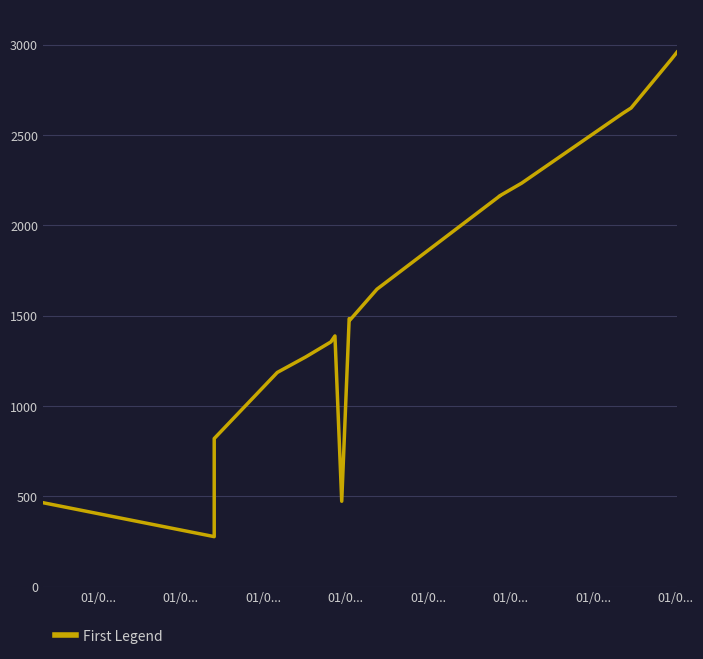

The value at 01/0... is 1359. True or false?

False